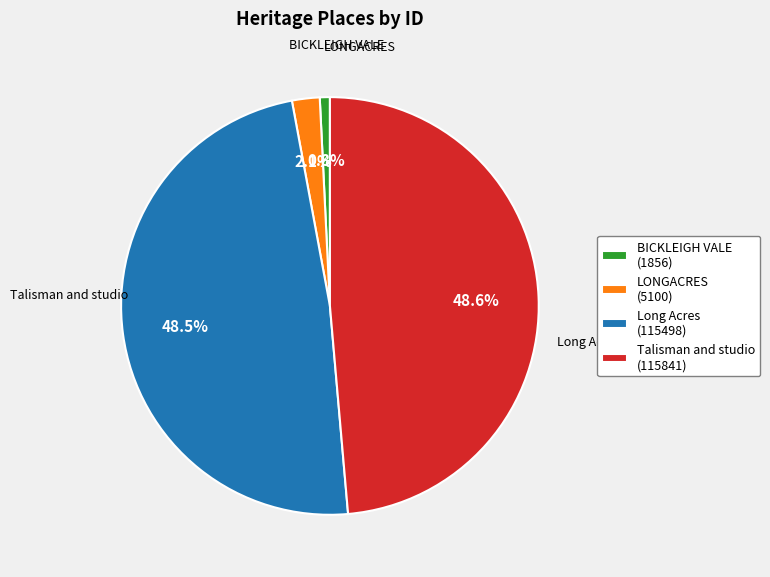

Is the sum of BICKLEIGH VALE and LONGACRES greater than half?

No